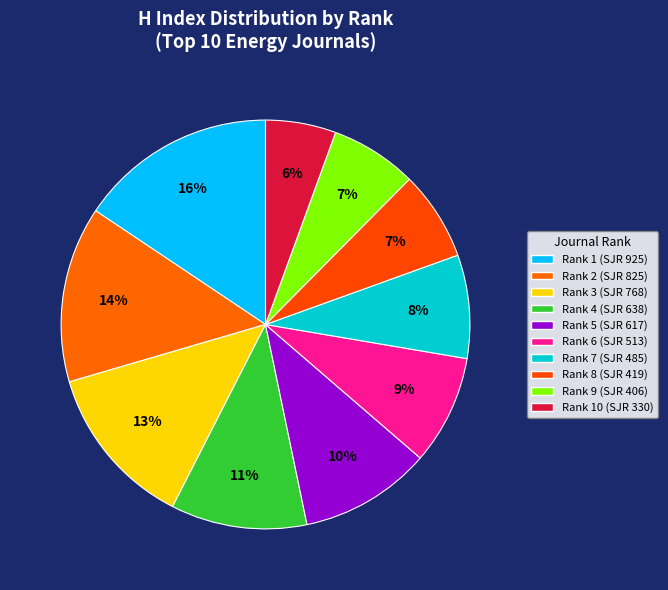

How many segments does this pie chart have?

10